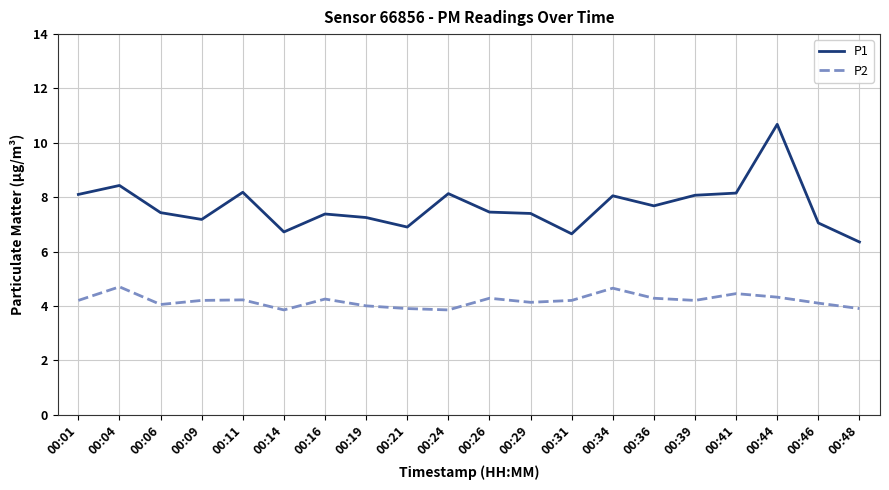

What are all the series names shown in the legend?

P1, P2